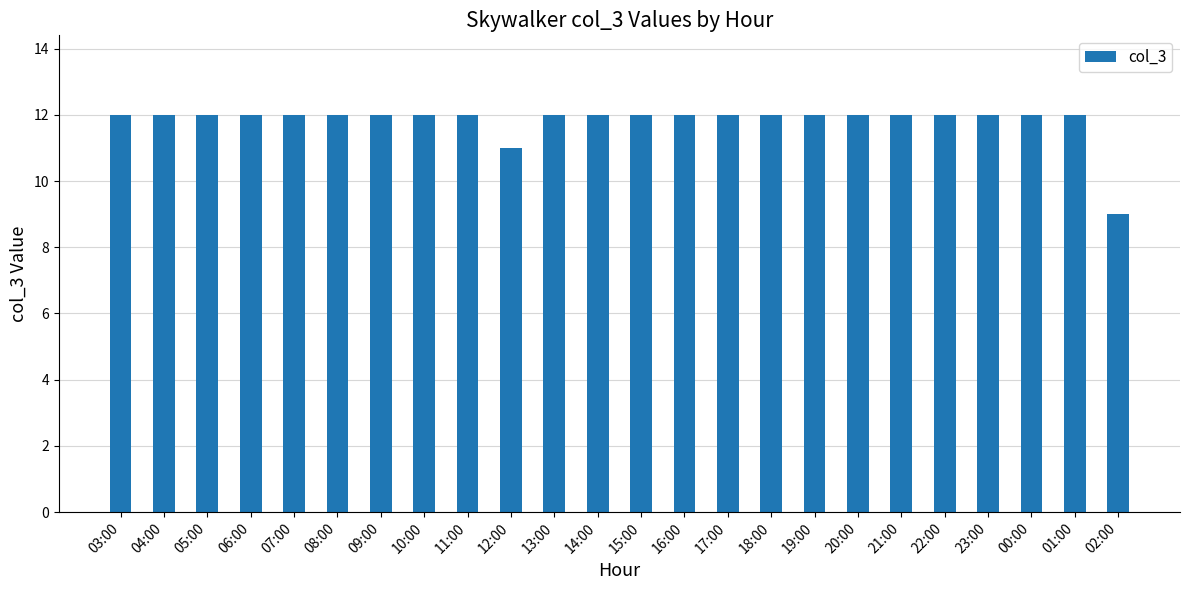

Reading left to right, list all the values displayed in this chart.

03:00=12	04:00=12	05:00=12	06:00=12	07:00=12	08:00=12	09:00=12	10:00=12	11:00=12	12:00=11	13:00=12	14:00=12	15:00=12	16:00=12	17:00=12	18:00=12	19:00=12	20:00=12	21:00=12	22:00=12	23:00=12	00:00=12	01:00=12	02:00=9